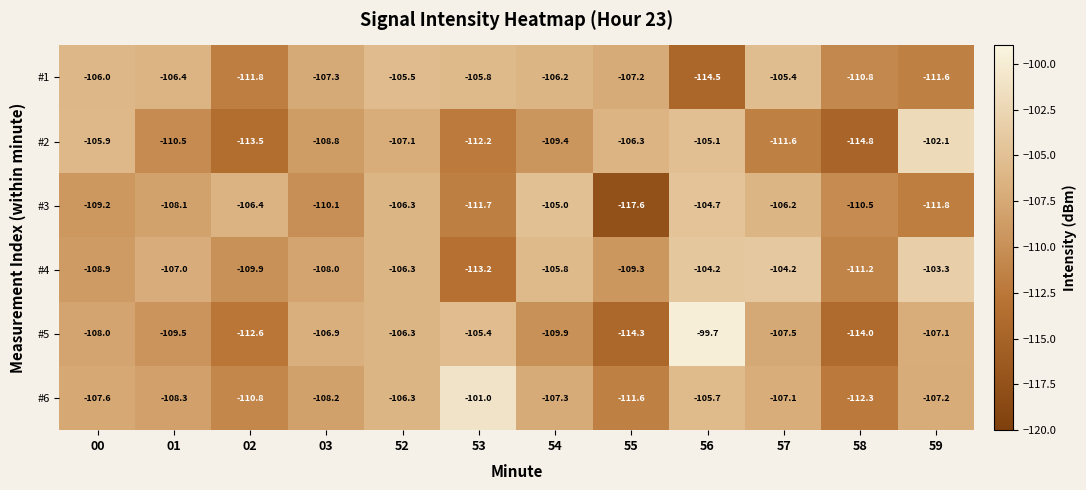

Between 02 and 54, which series saw the biggest shift?

#1